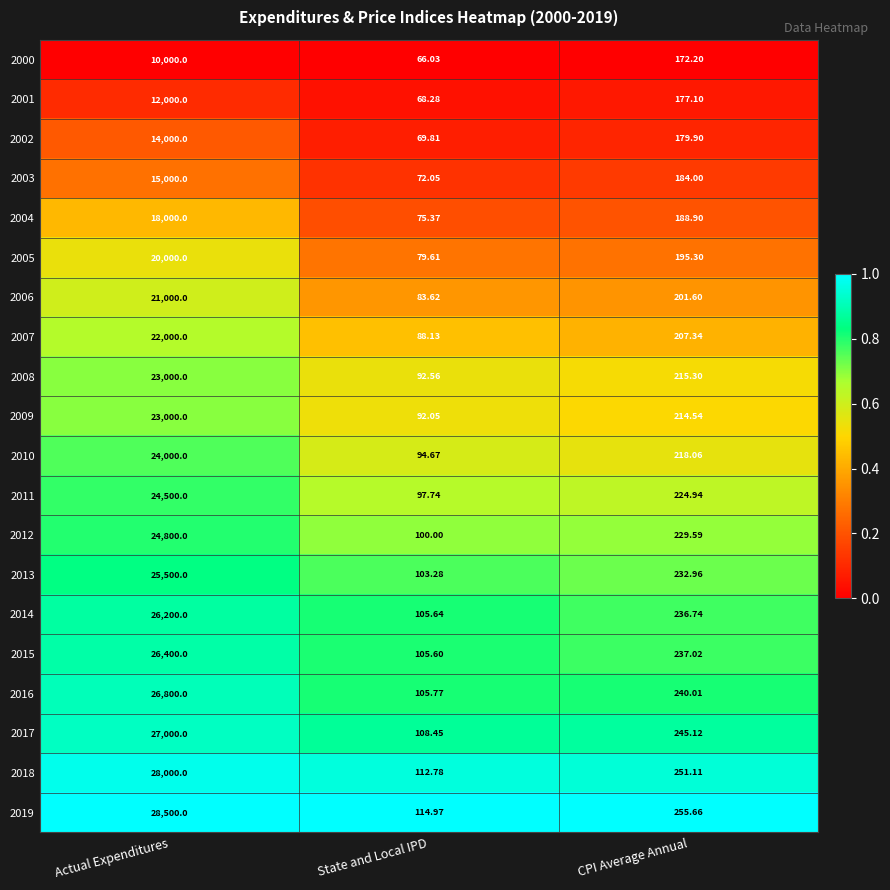

At which label is 2004 closest to 9037?

CPI Average Annual